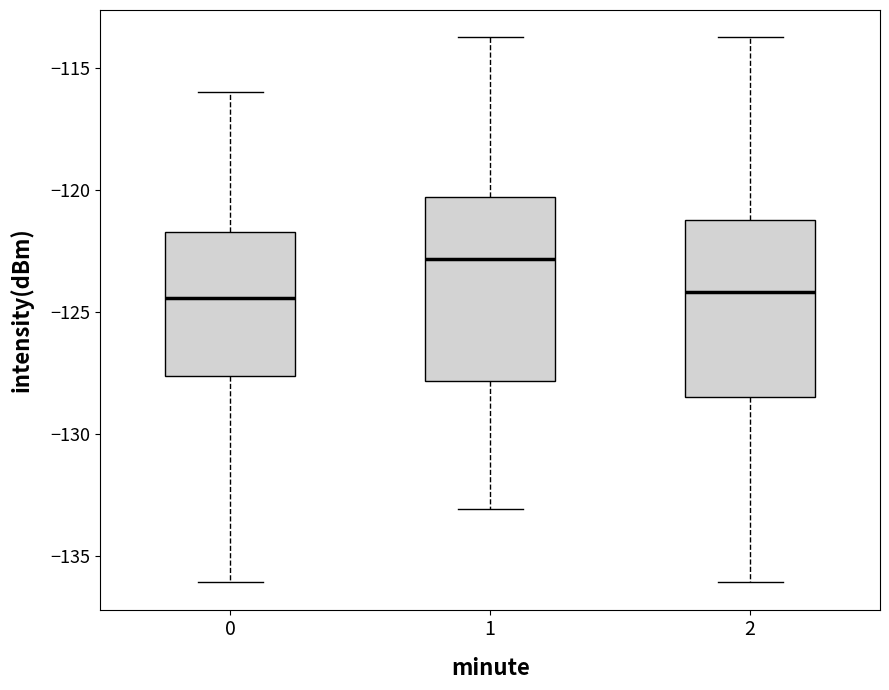

Where does the lower whisker of the box at x = 0 end on the y-axis? The values are not printed on the chart, so give them approximately, as read against the axis.

-136.0